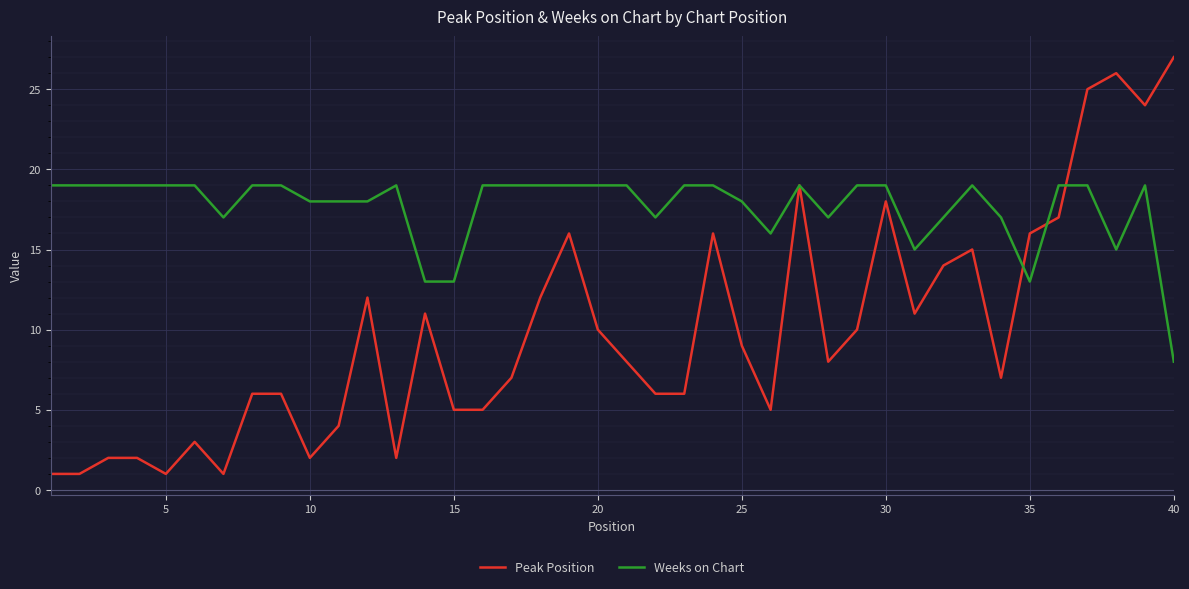

Which series has the widest spread of values?

Peak Position